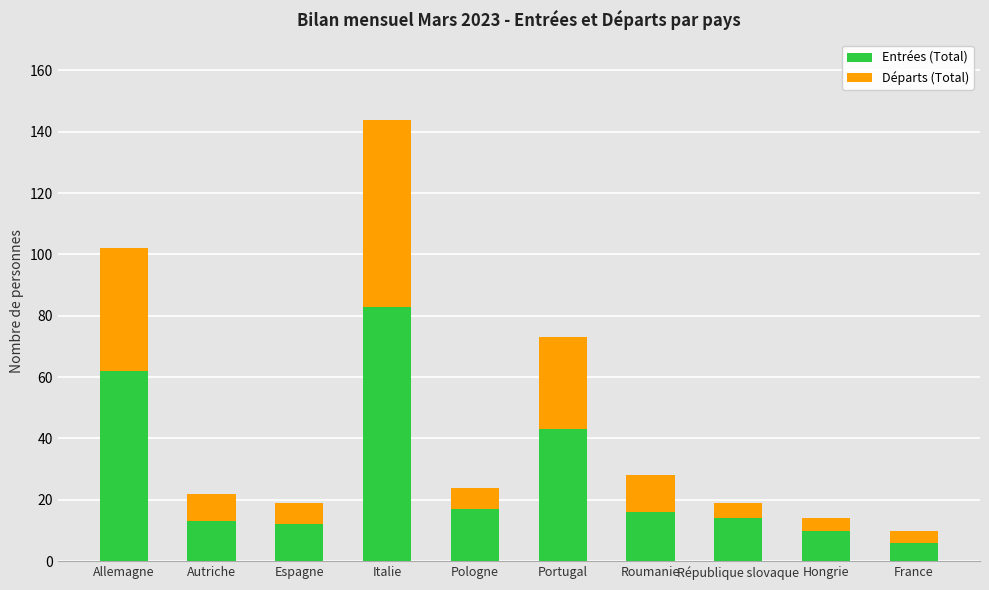

What is the minimum value for Entrées (Total)?

6